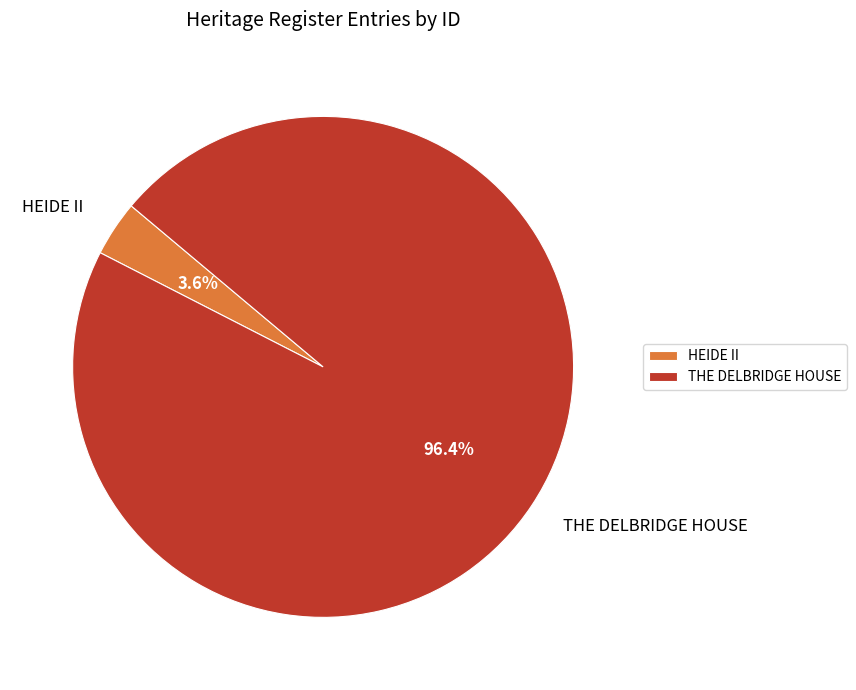

Rank the categories by value from highest to lowest.

THE DELBRIDGE HOUSE, HEIDE II